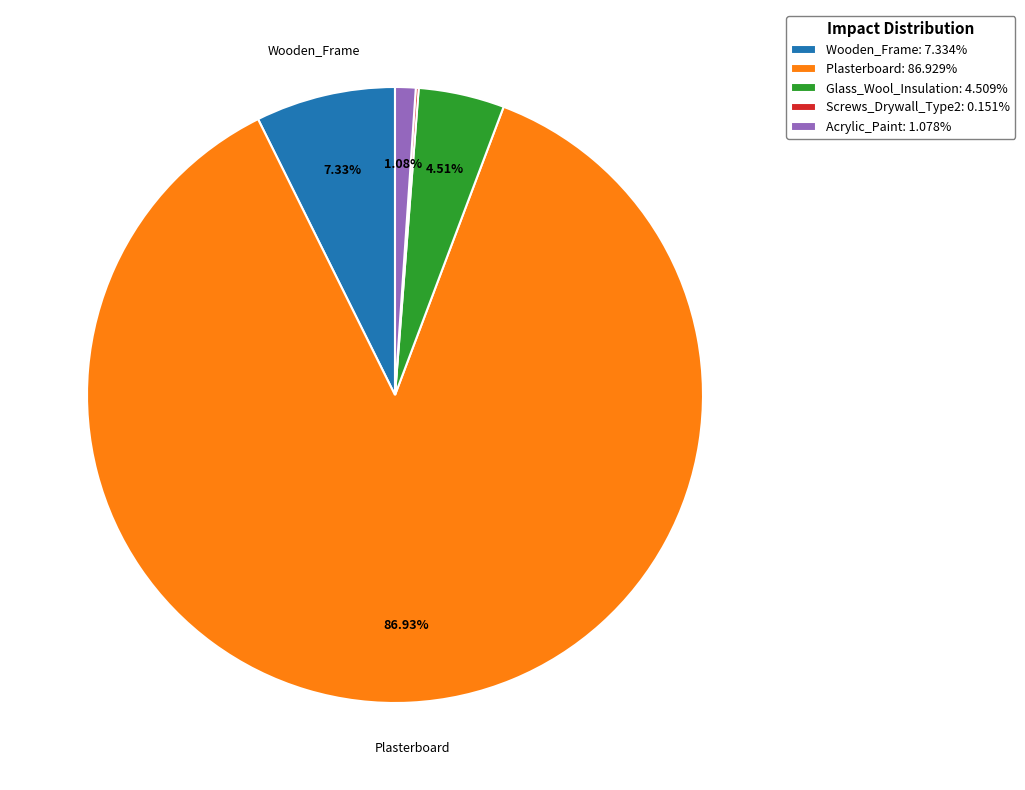

Does any single category account for the majority?

Yes